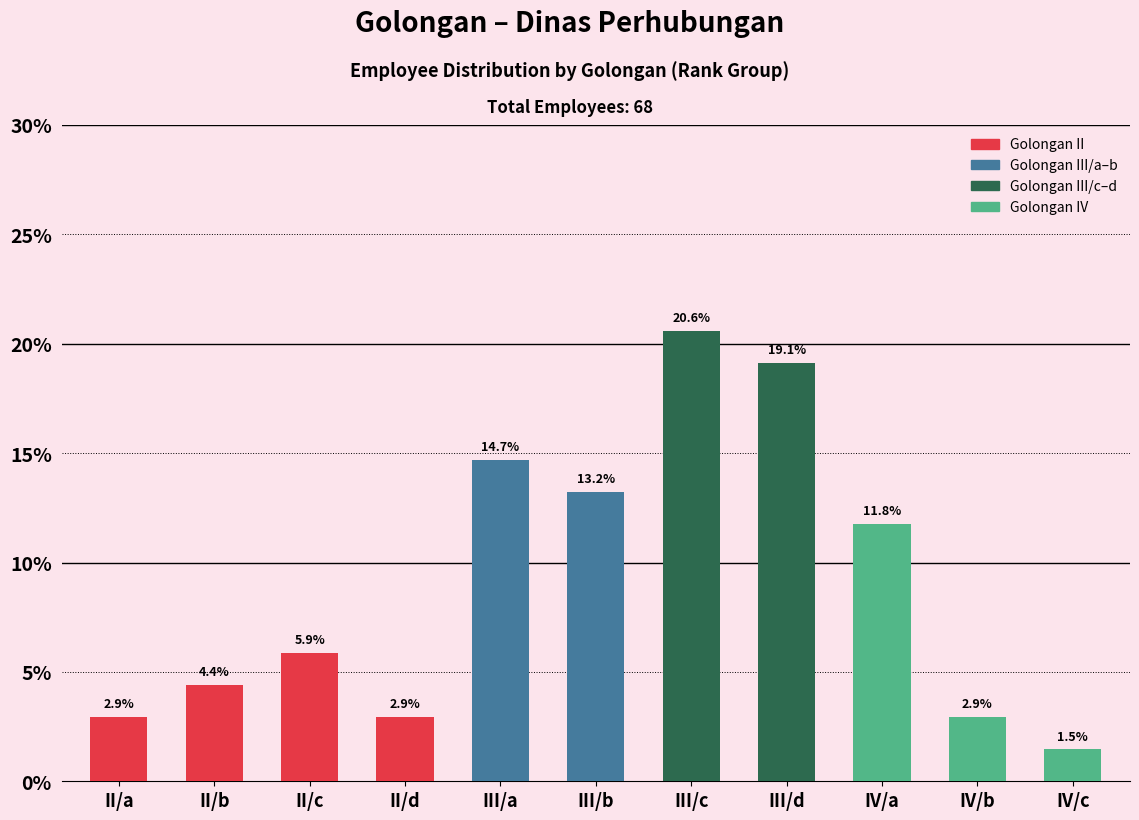

What is the sum of the values at III/d and III/b?

32.4